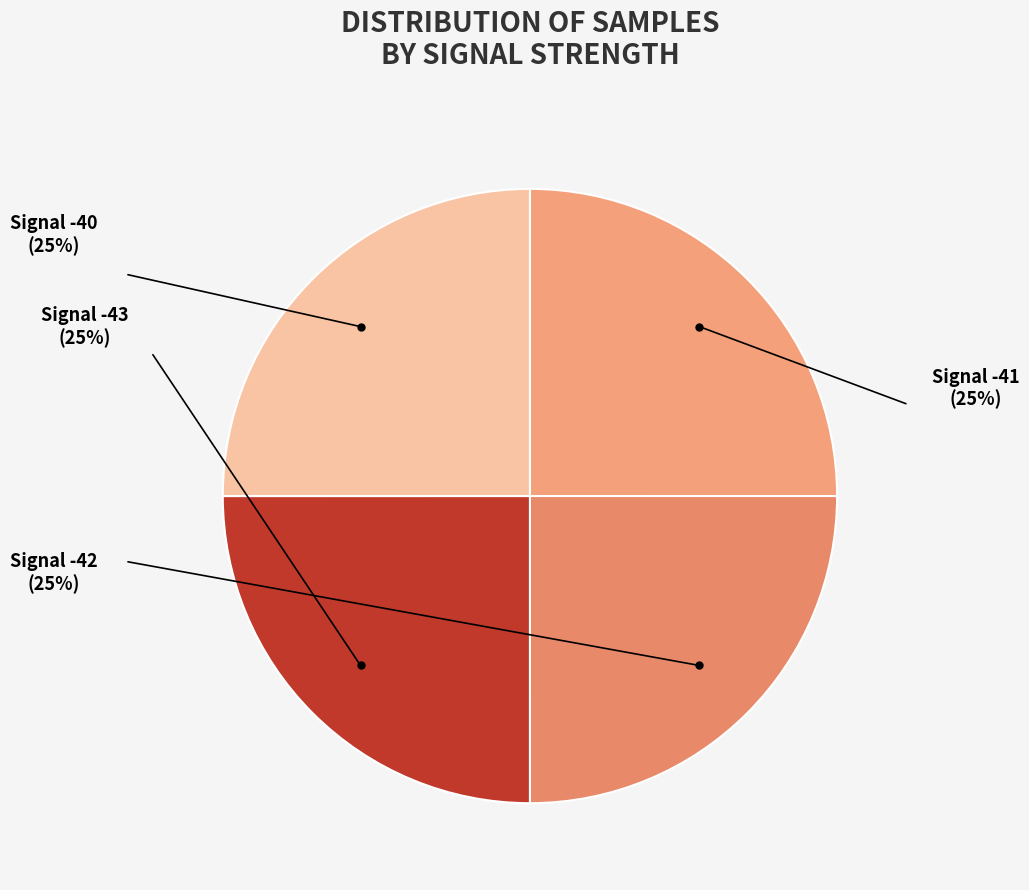

Does Signal -41 account for over 50% of the chart?

No